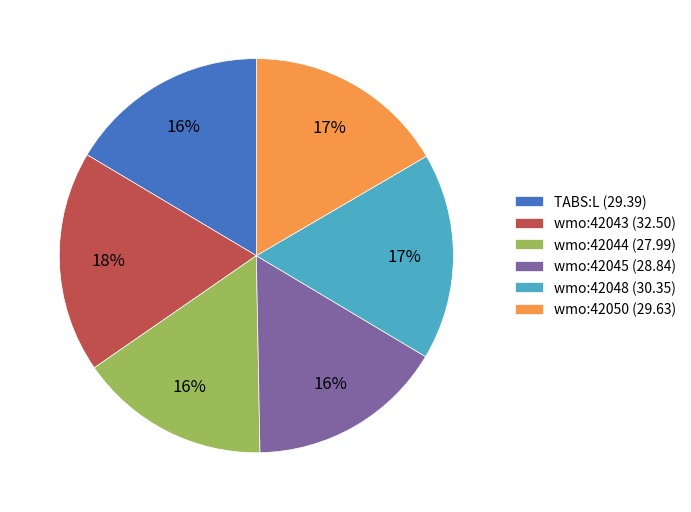

Does any single category account for the majority?

No